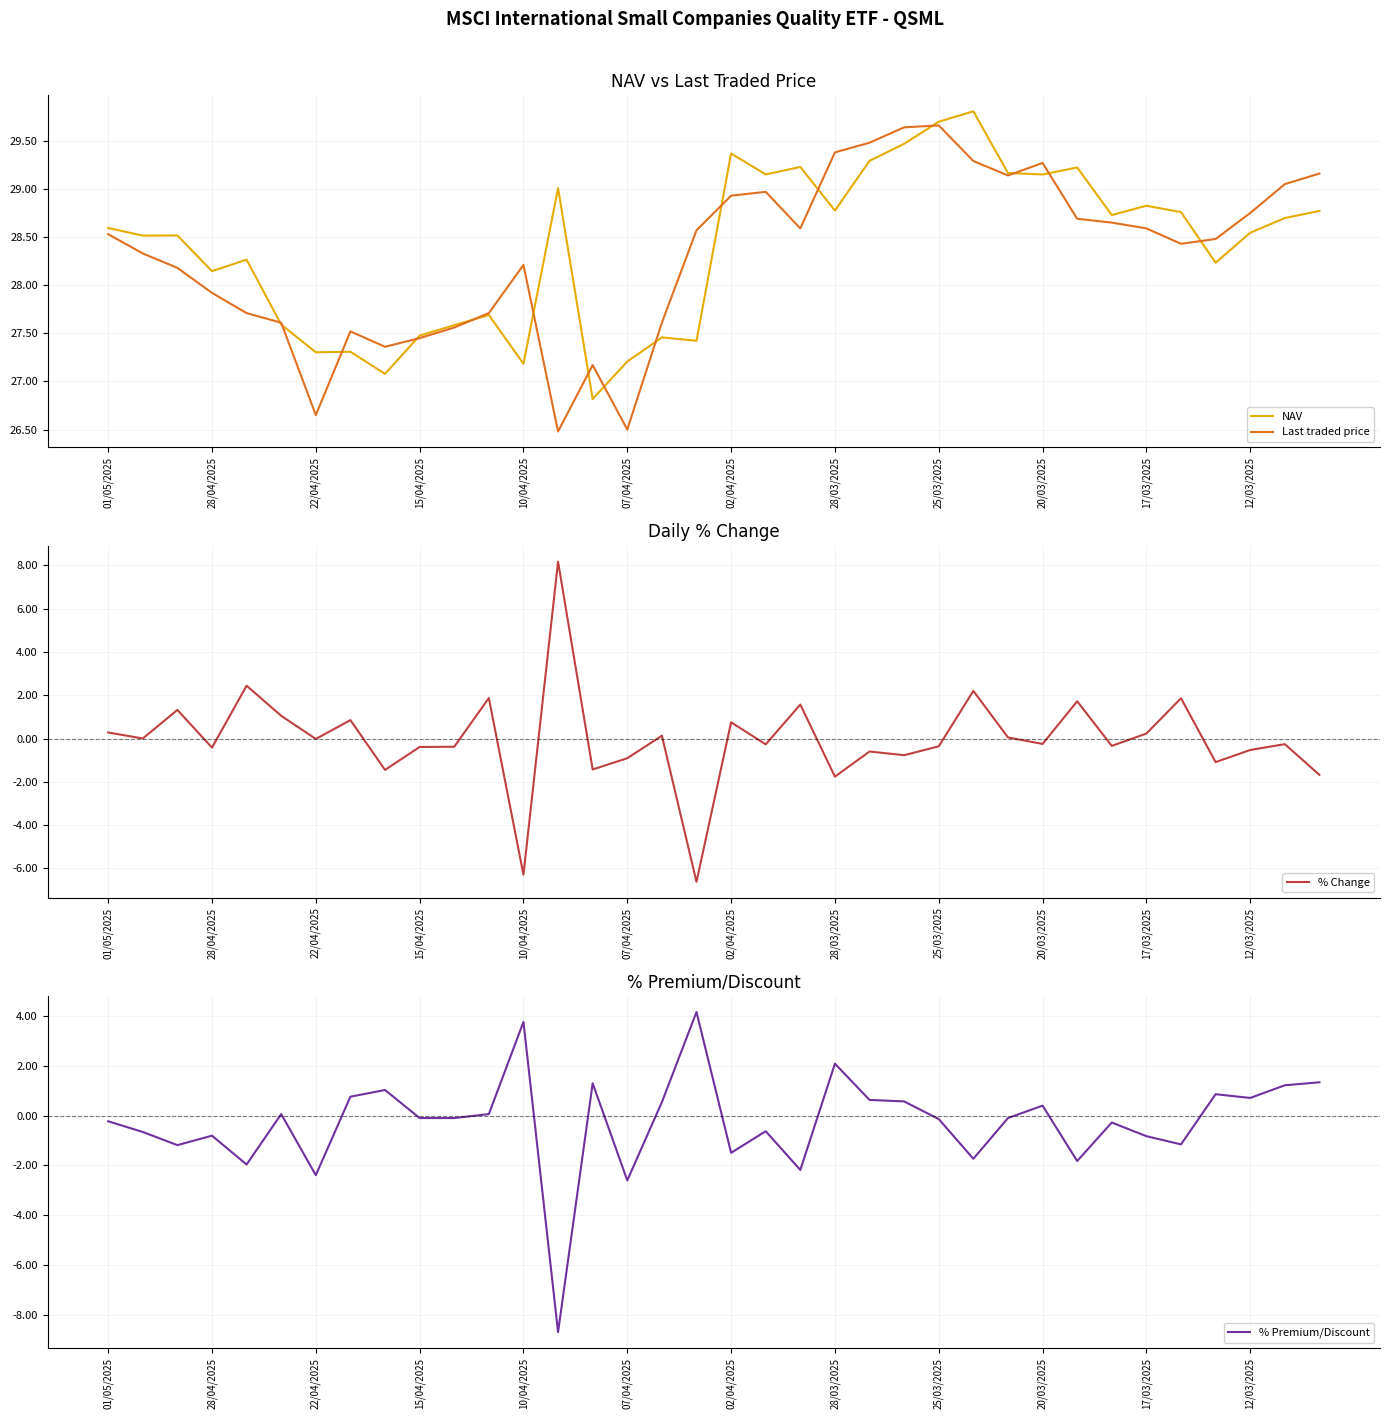

How many positive values does the % Premium/Discount series have?

16